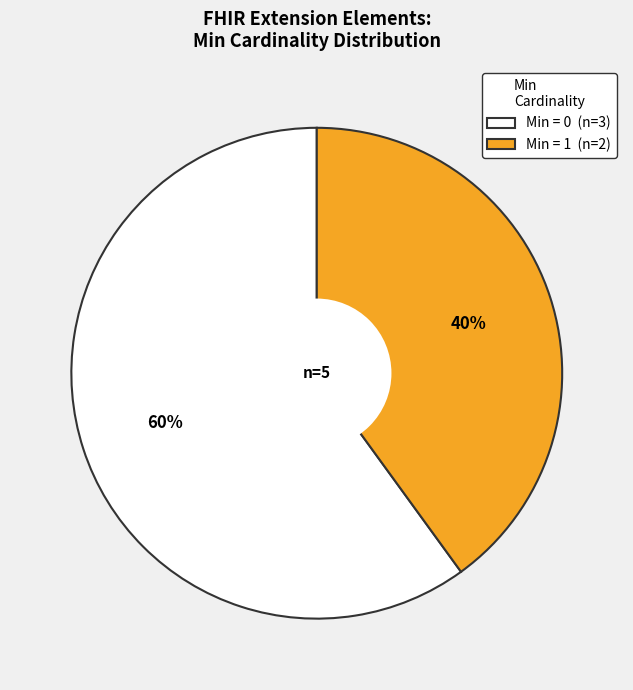

Does any single category account for the majority?

Yes